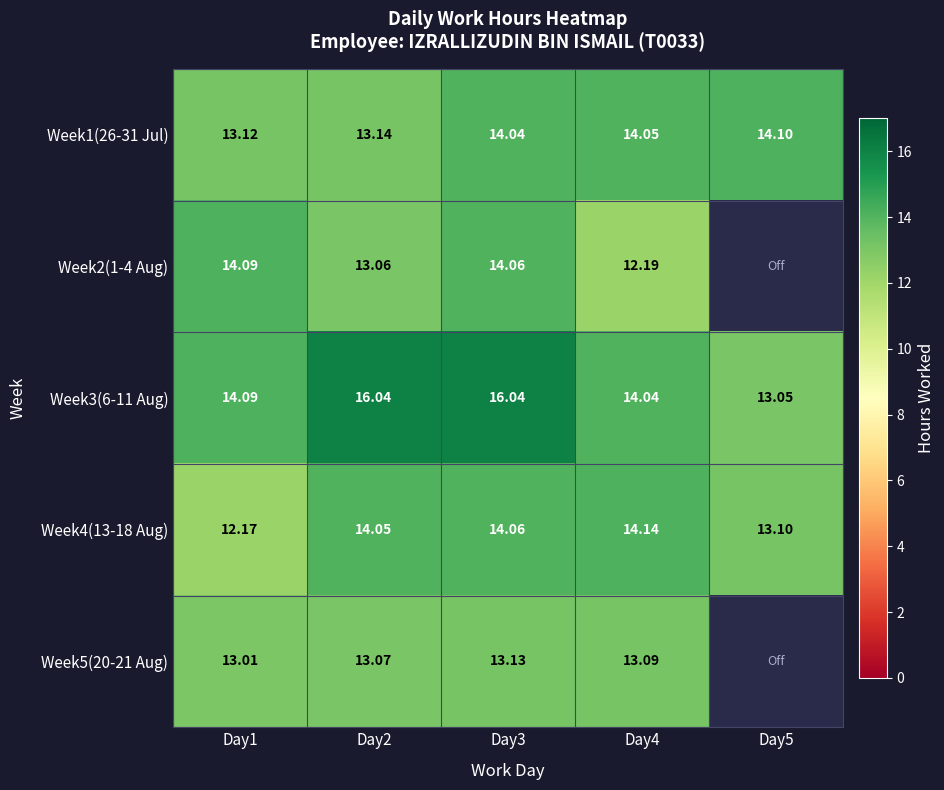

Rank the series at Day1 from highest to lowest value.

Week2(1-4 Aug), Week3(6-11 Aug), Week1(26-31 Jul), Week5(20-21 Aug), Week4(13-18 Aug)